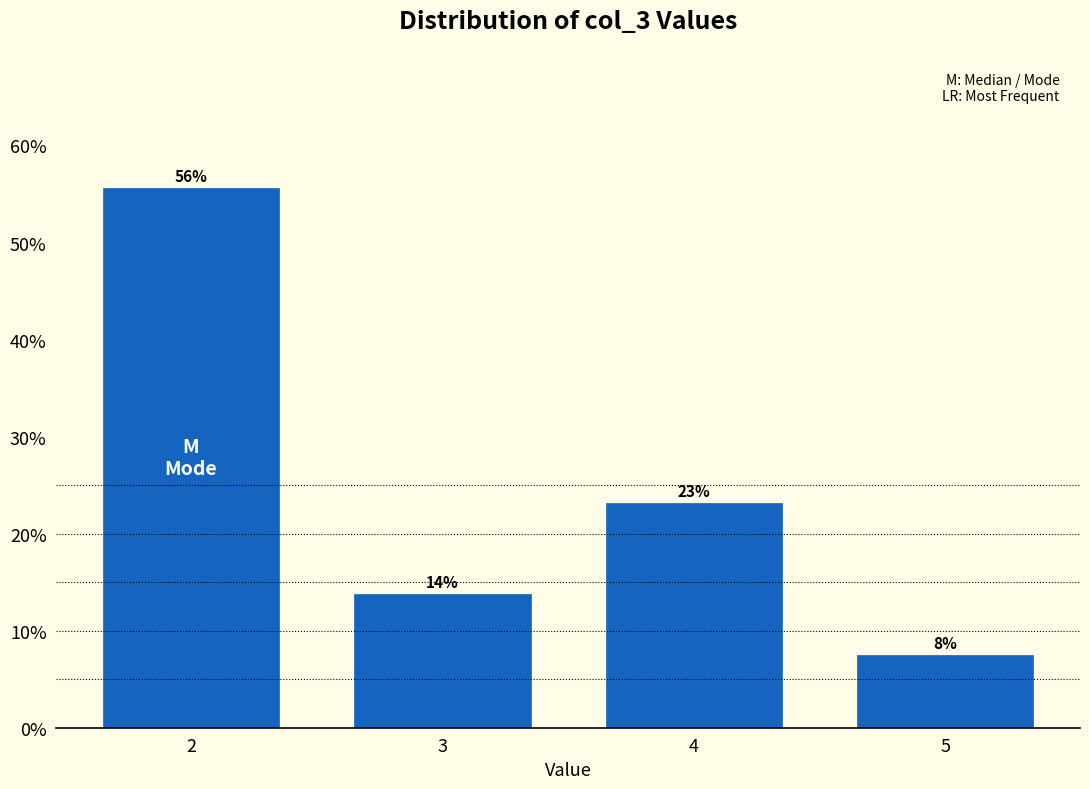

How many bars are there in total?

4